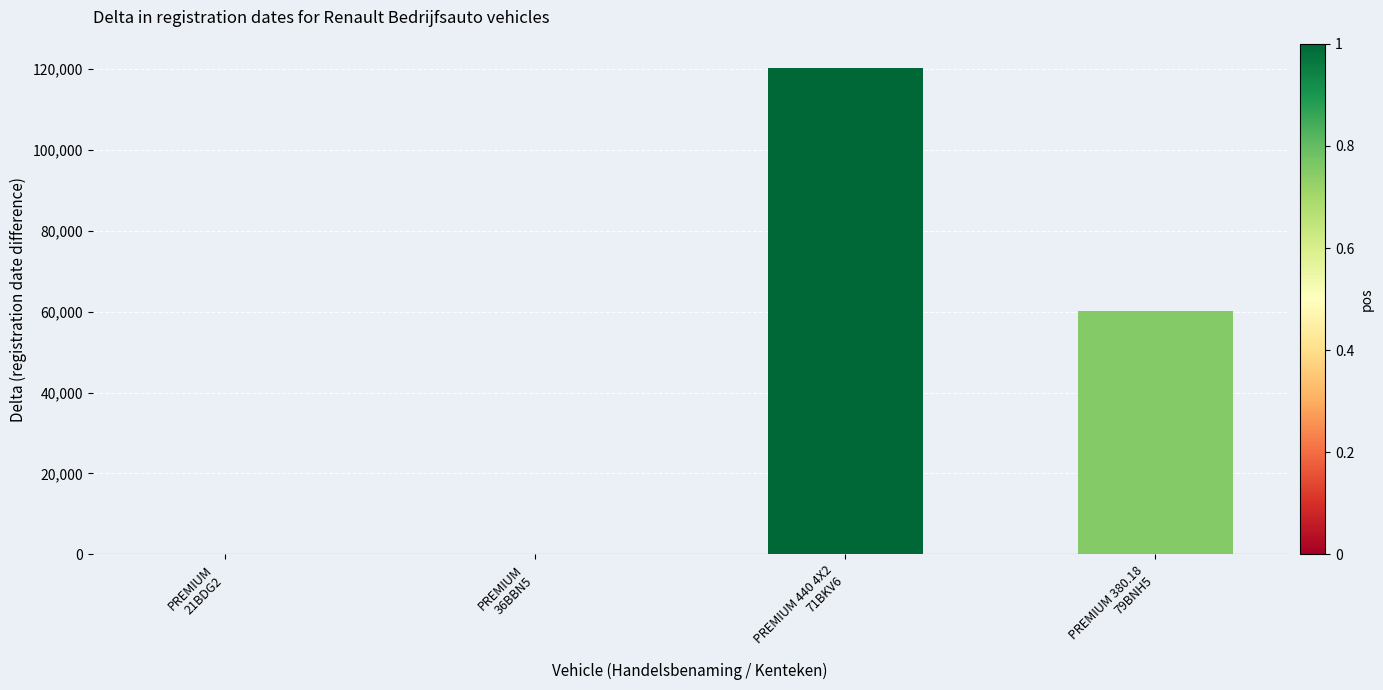

Which label corresponds to the largest value in the chart?

PREMIUM 440 4X2
71BKV6